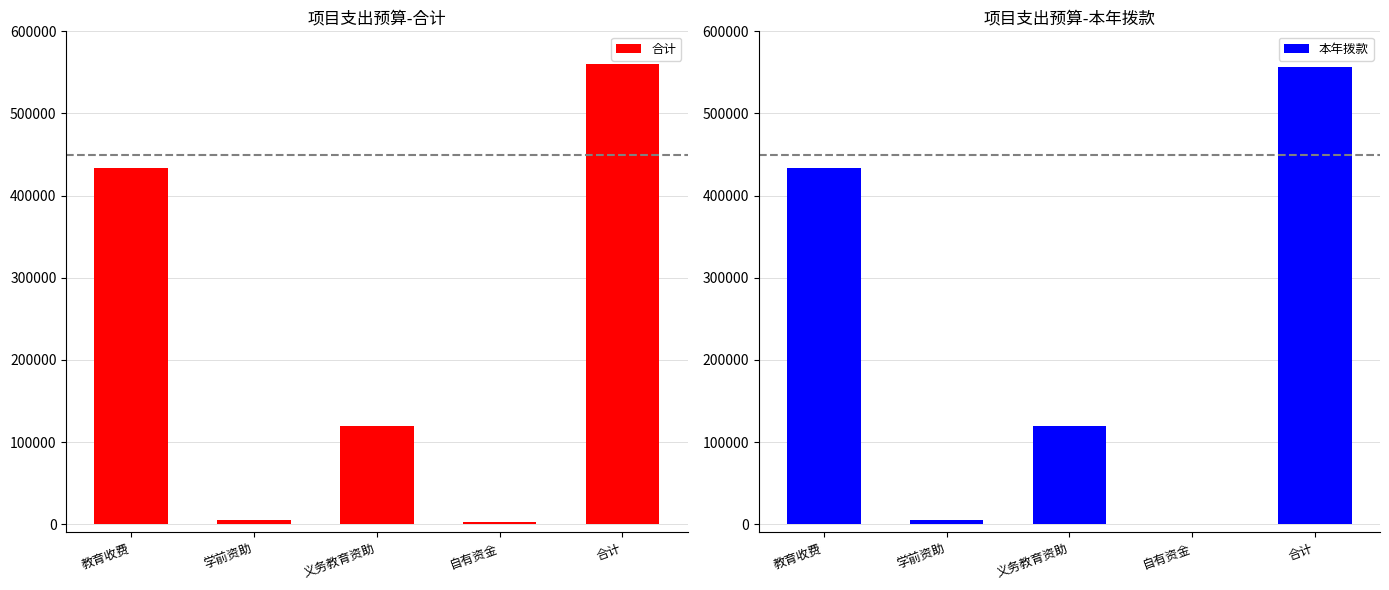

What is the sum of the 本年拨款 values at 学前资助 and 合计?

561544.5